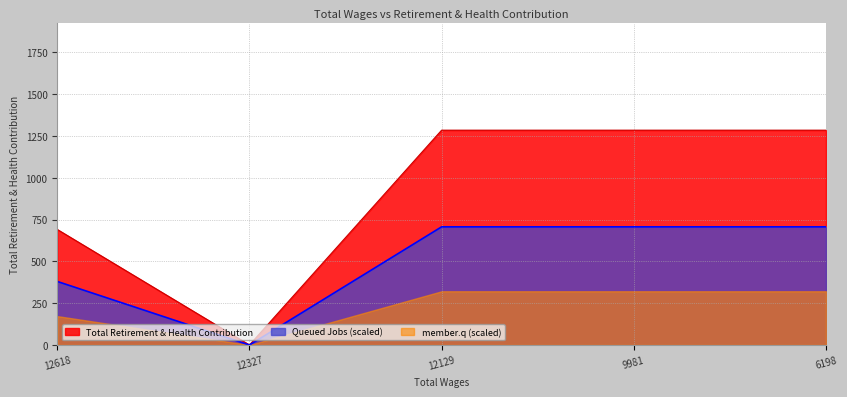

What is the average value?

909